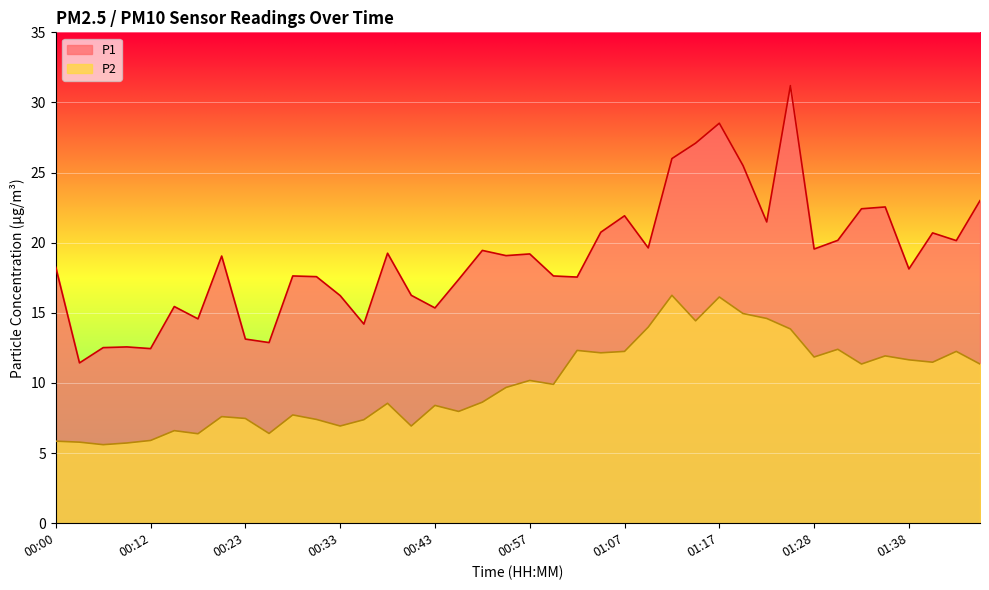

What is the approximate value of P2 at 00:41?

6.9